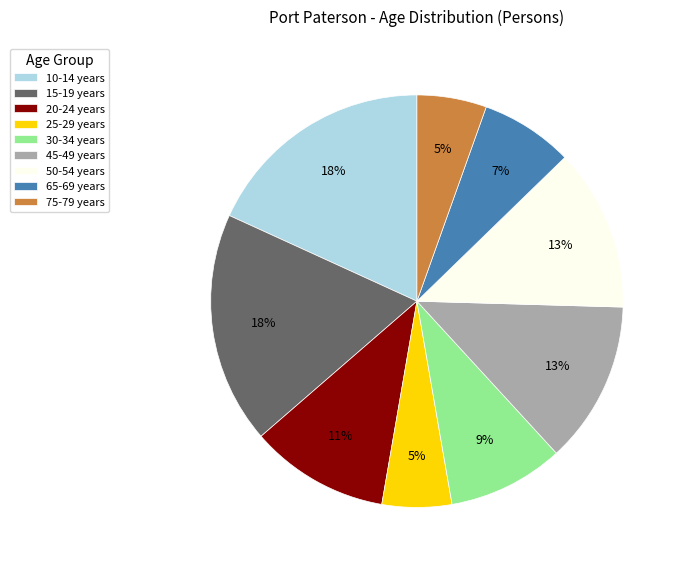

Count the number of slices in the pie.

9